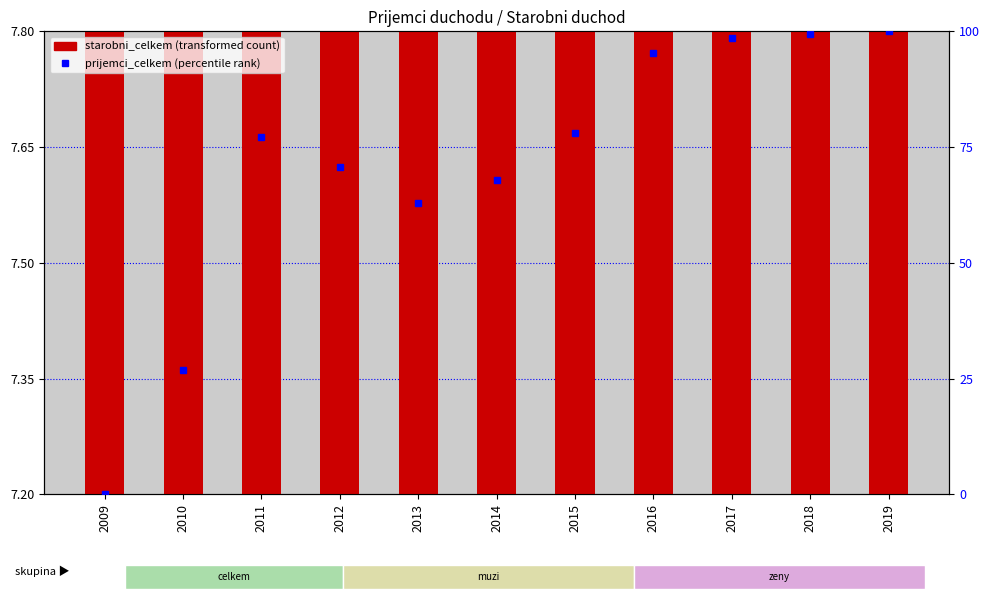

How many positive values does the prijemci_celkem series have?

10